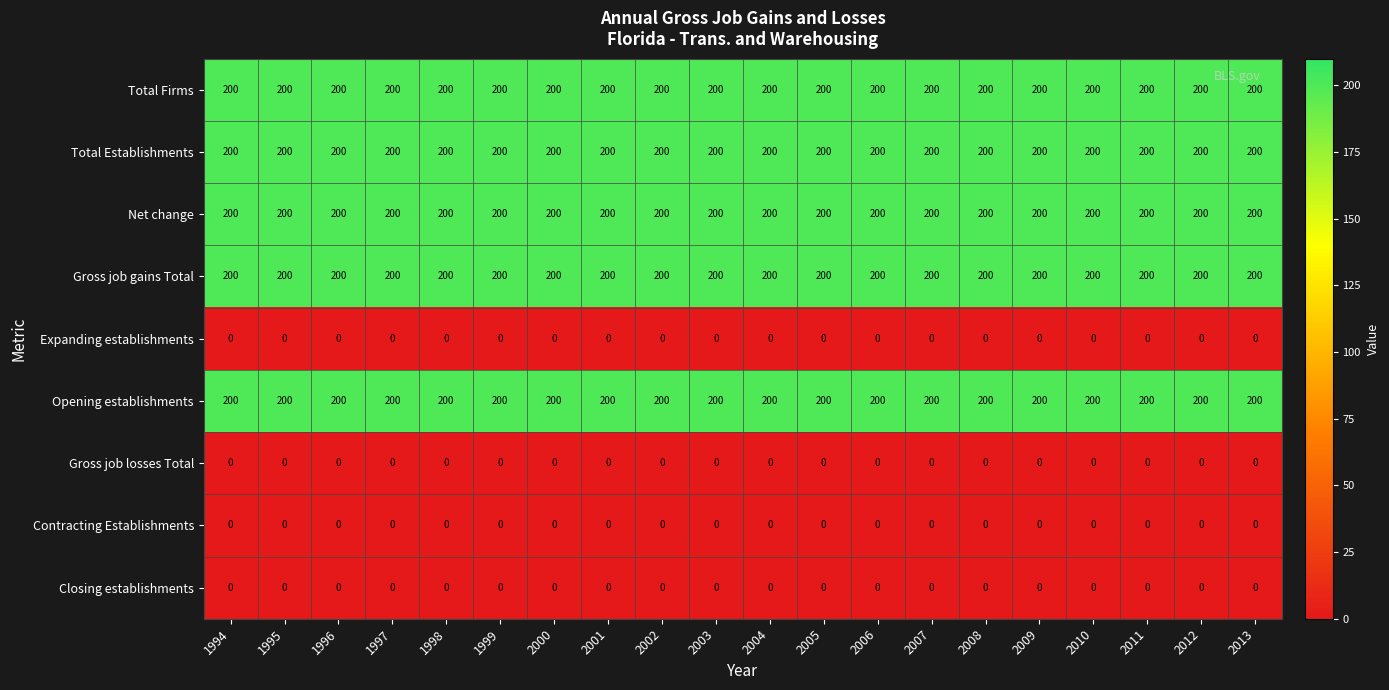

True or false: Gross job gains Total has a value of 50 at 2005.

False